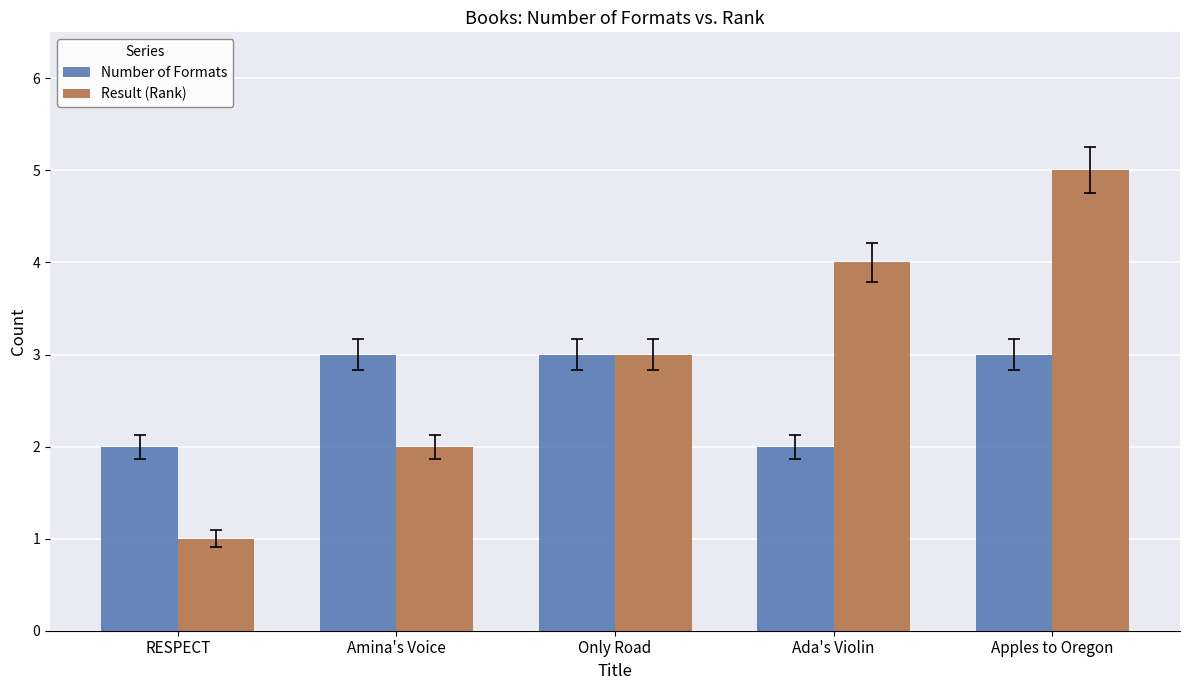

How many bars are there in total?

10